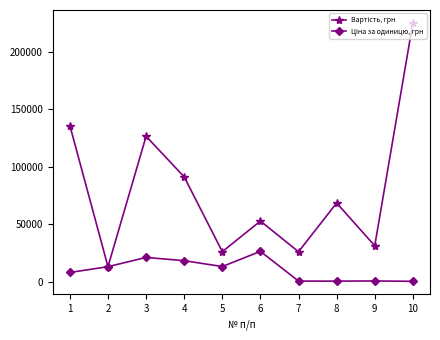

At which category is the sum across all series the highest?

10